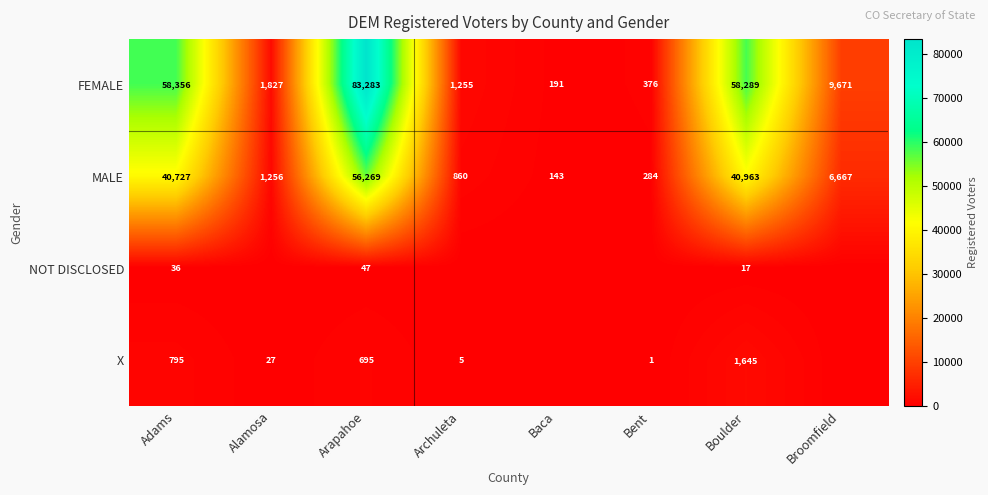

What is the difference between the second highest and minimum values in the MALE series?

40820